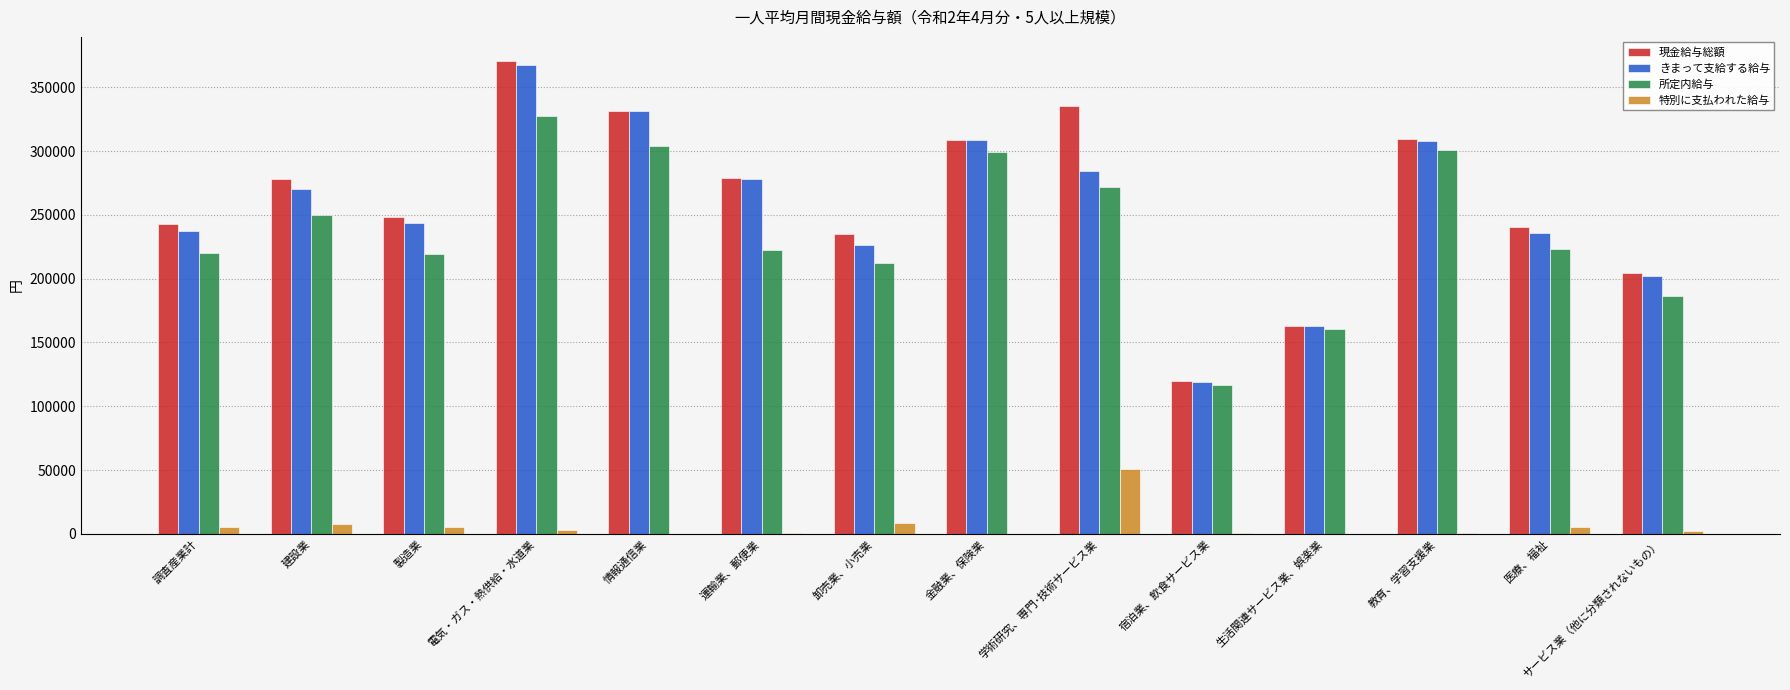

Reading left to right, transcribe all the data shown in this chart.

現金給与総額: 調査産業計=242631	建設業=278281	製造業=248694	電気・ガス・熱供給・水道業=370914	情報通信業=331730	運輸業、郵便業=278579	卸売業、小売業=235212	金融業、保険業=308851	学術研究、専門･技術サービス業=335302	宿泊業、飲食サービス業=119613	生活関連サービス業、娯楽業=163018	教育、学習支援業=309239	医療、福祉=240655	サービス業（他に分類されないもの）=204632
きまって支給する給与: 調査産業計=237216	建設業=270323	製造業=243344	電気・ガス・熱供給・水道業=367634	情報通信業=331543	運輸業、郵便業=278189	卸売業、小売業=226364	金融業、保険業=308799	学術研究、専門･技術サービス業=284663	宿泊業、飲食サービス業=119060	生活関連サービス業、娯楽業=162989	教育、学習支援業=308242	医療、福祉=235530	サービス業（他に分類されないもの）=202178
所定内給与: 調査産業計=220119	建設業=249819	製造業=219274	電気・ガス・熱供給・水道業=327625	情報通信業=303619	運輸業、郵便業=222105	卸売業、小売業=212580	金融業、保険業=299143	学術研究、専門･技術サービス業=272011	宿泊業、飲食サービス業=116500	生活関連サービス業、娯楽業=160432	教育、学習支援業=300542	医療、福祉=223209	サービス業（他に分類されないもの）=186213
特別に支払われた給与: 調査産業計=5415	建設業=7958	製造業=5350	電気・ガス・熱供給・水道業=3280	情報通信業=187	運輸業、郵便業=390	卸売業、小売業=8848	金融業、保険業=52	学術研究、専門･技術サービス業=50639	宿泊業、飲食サービス業=553	生活関連サービス業、娯楽業=29	教育、学習支援業=997	医療、福祉=5125	サービス業（他に分類されないもの）=2454